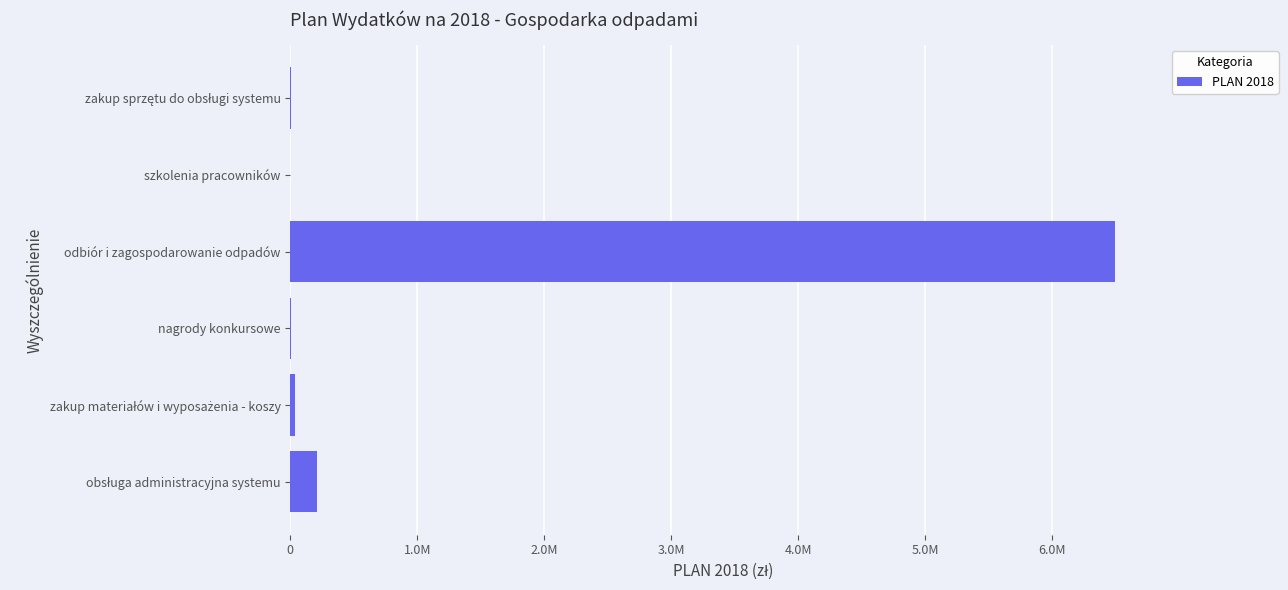

How many data points are less than 37000?

3